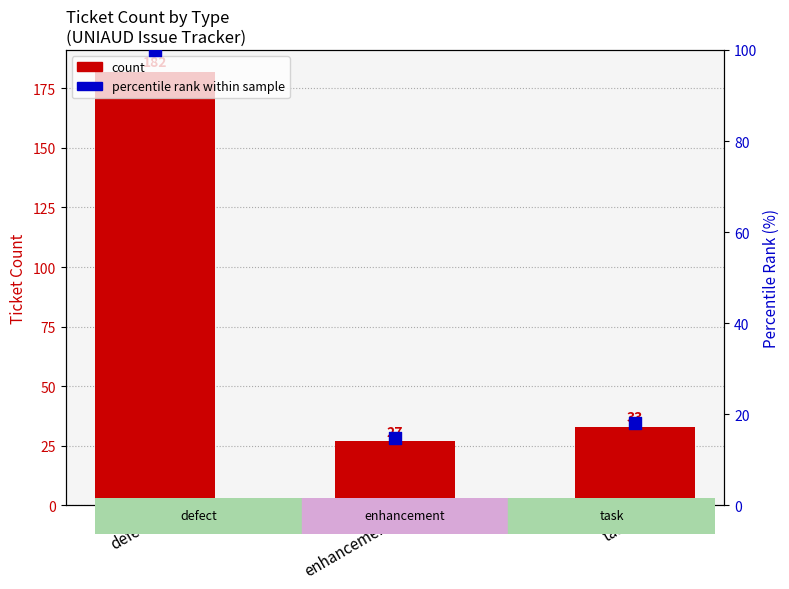

Which series has the largest total across all categories?

count